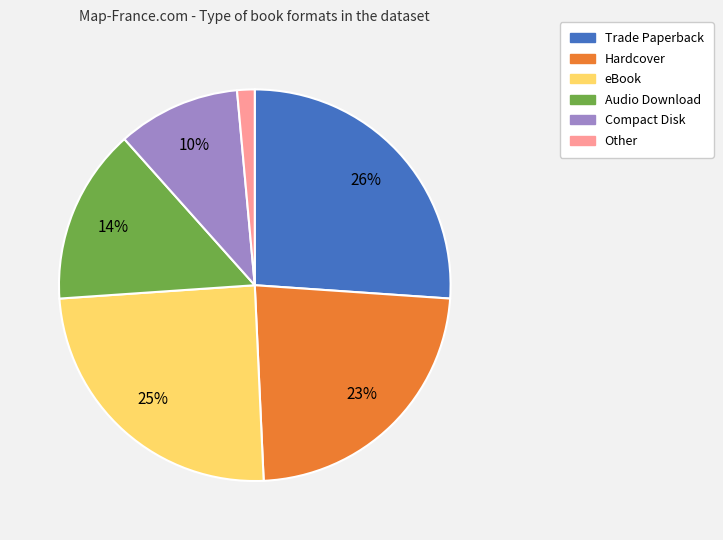

Count the number of slices in the pie.

6